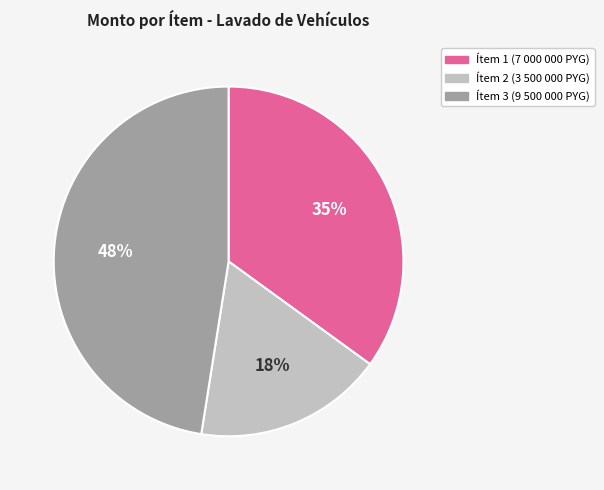

How many segments does this pie chart have?

3